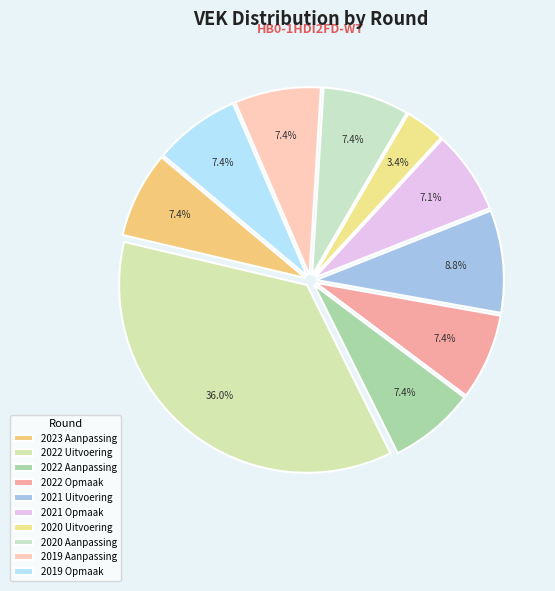

How many slices are in this pie chart?

10